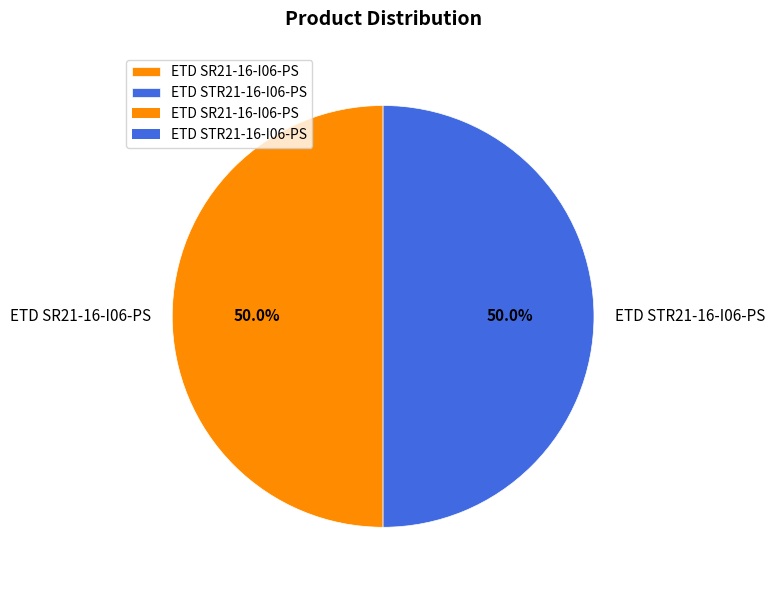

Approximately how many times larger is the value at ETD STR21-16-I06-PS compared to ETD SR21-16-I06-PS?

1.0